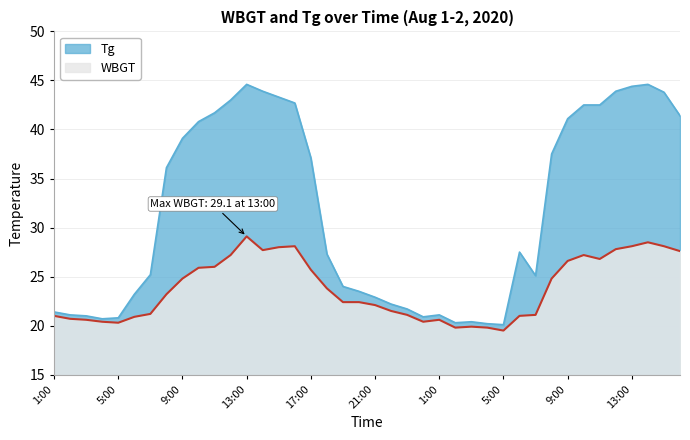

What is the difference between the highest and lowest values at 2:00?

0.4